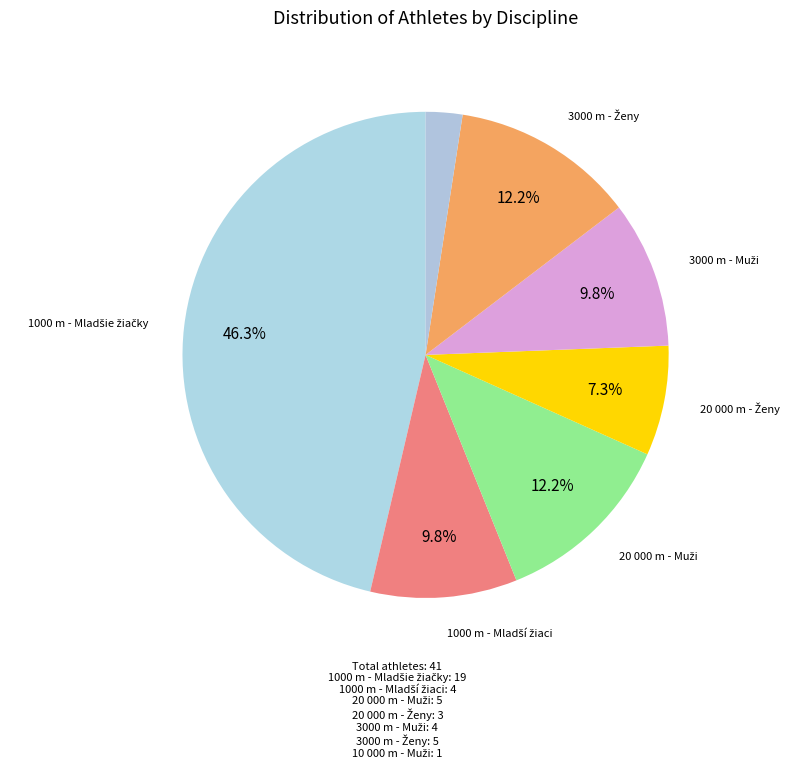

Count the number of slices in the pie.

7